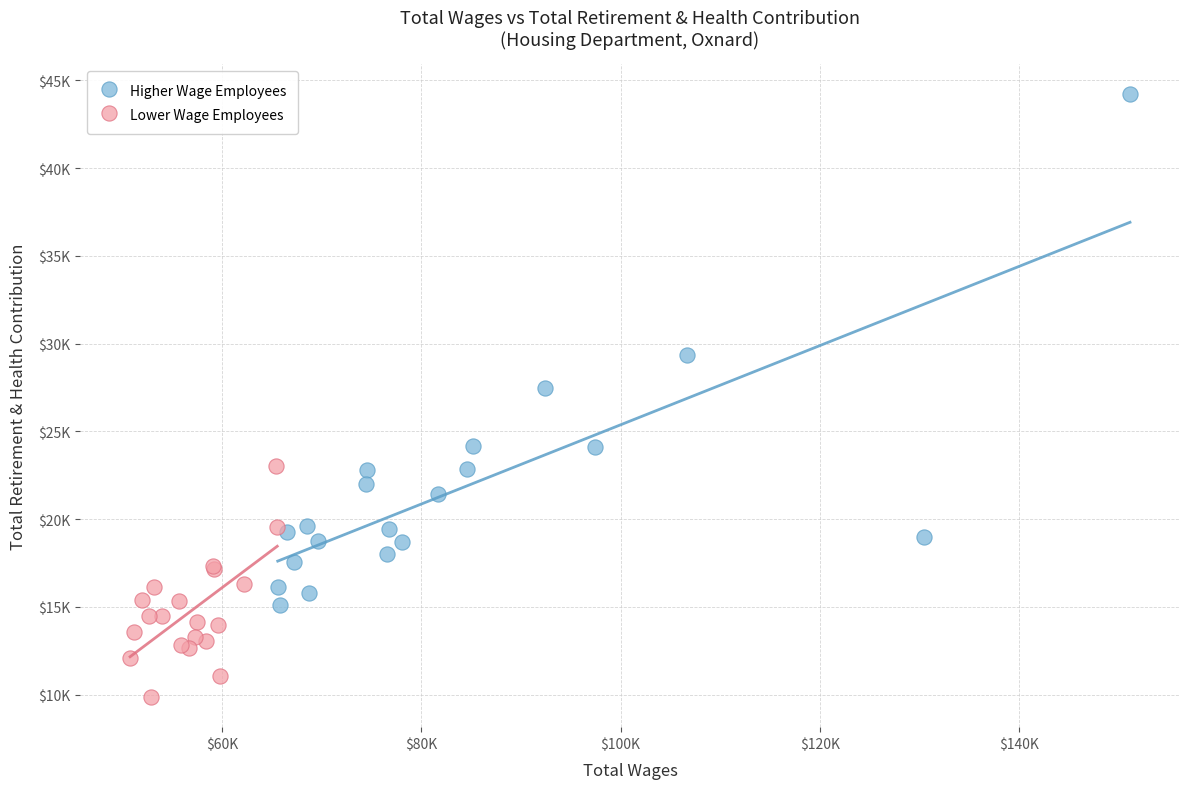

Which series reaches the minimum Y coordinate?

Lower Wage Employees